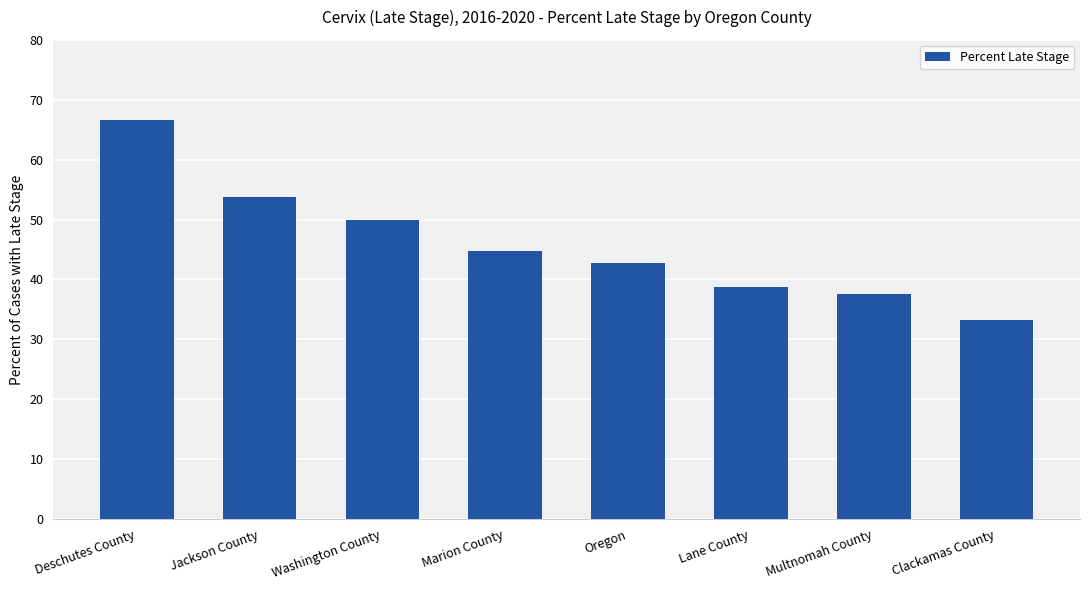

What is the average value?

45.9